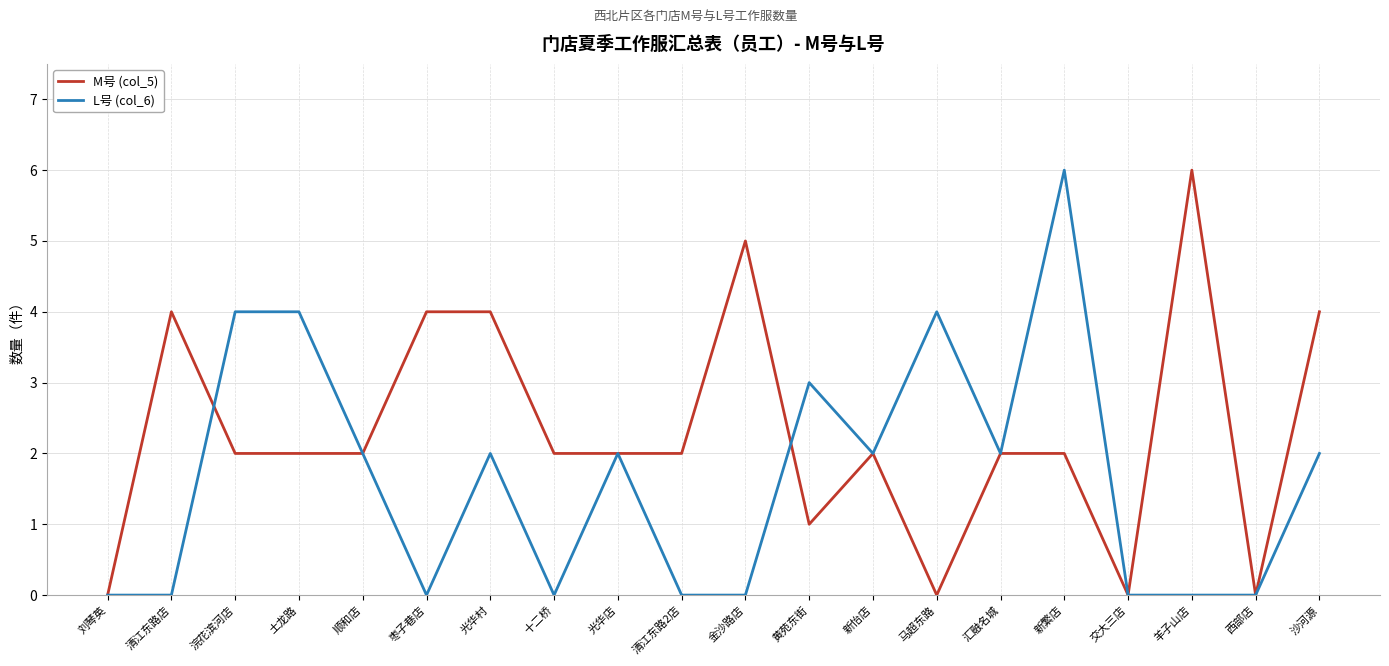

What is the sum of the L号 (col_6) values at 黄苑东街 and 汇融名城?

5